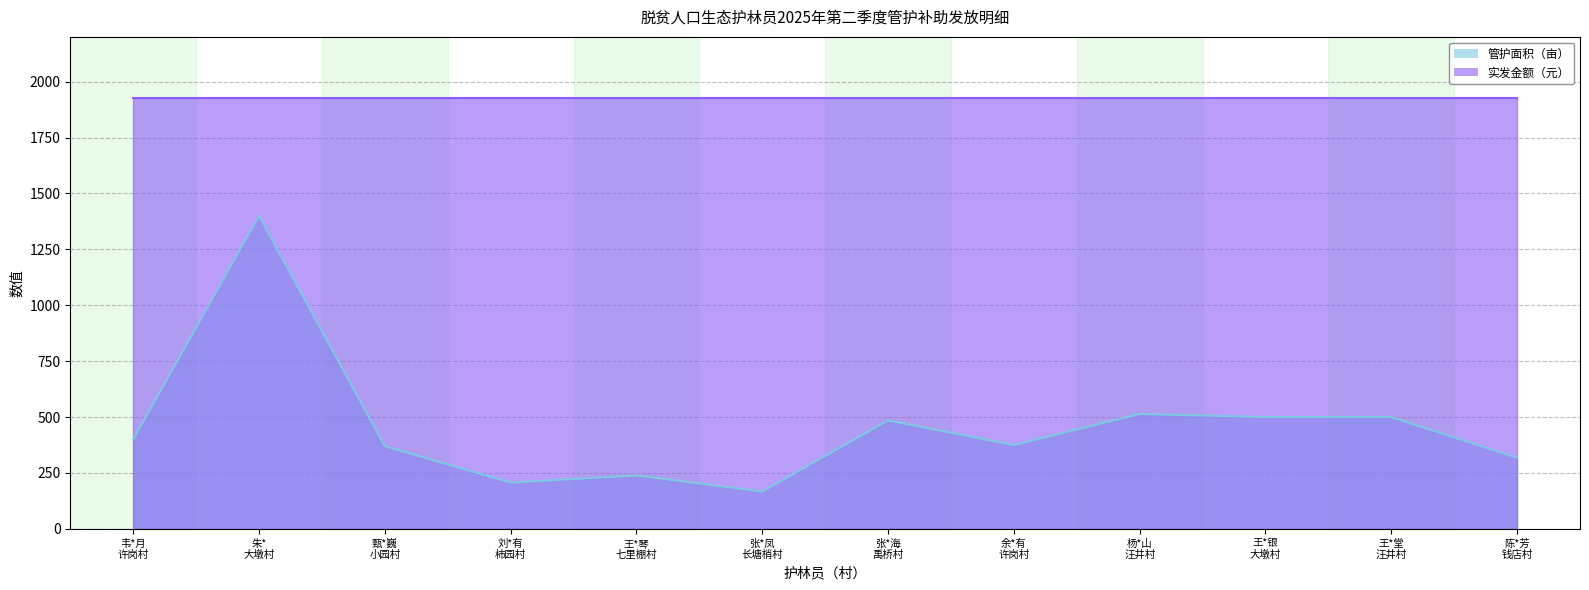

What is the difference between the maximum and minimum values?

1233